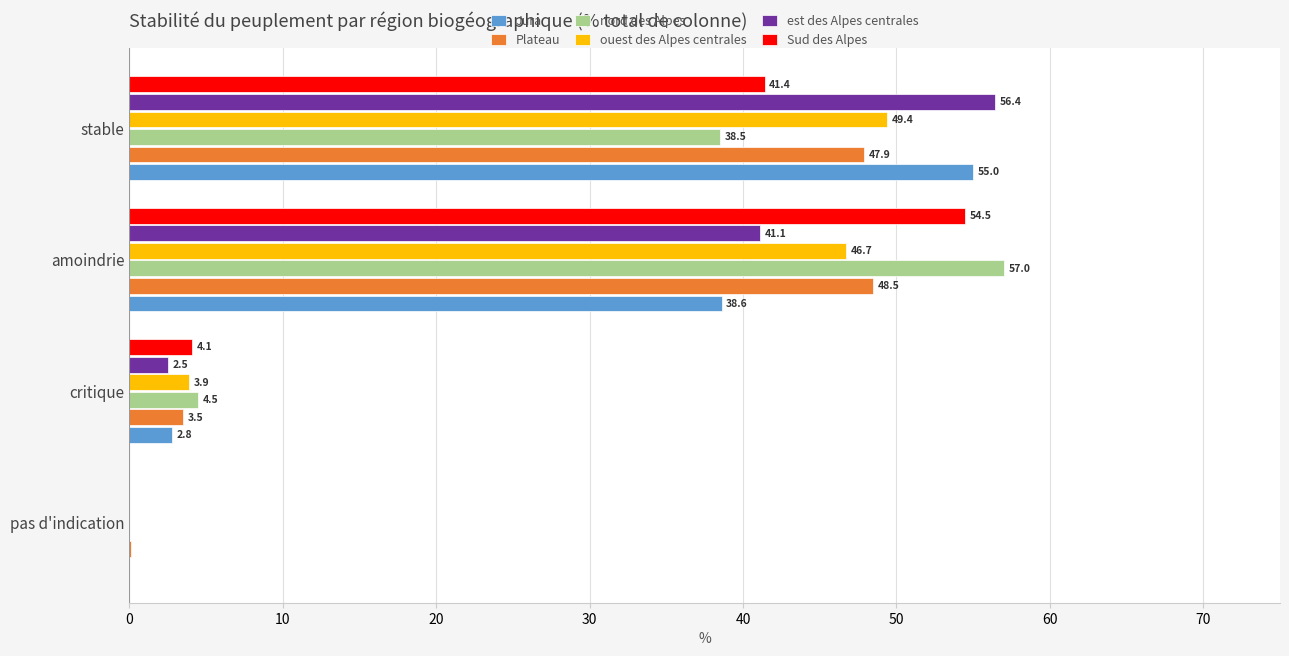

At which category is the sum across all series the highest?

stable